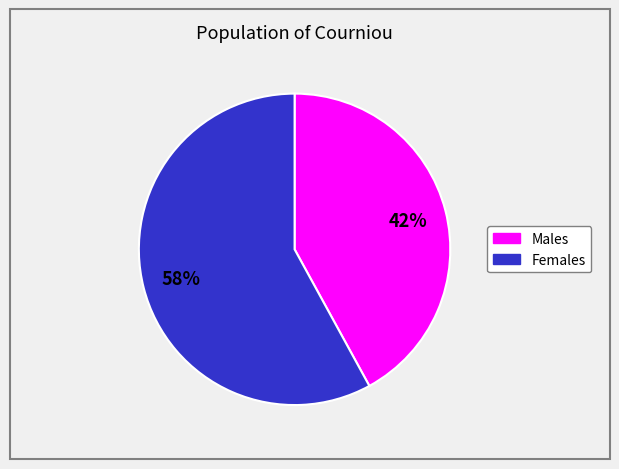

Is there a majority slice in this chart?

Yes